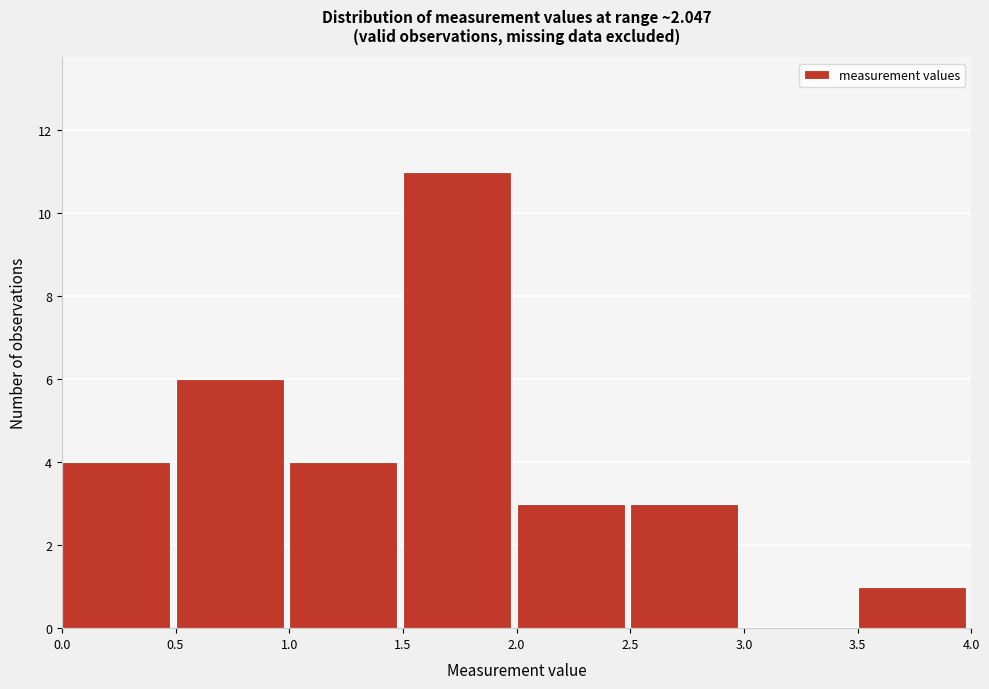

Over which range of the x-axis is the bar tallest?

1.5 to 2.0